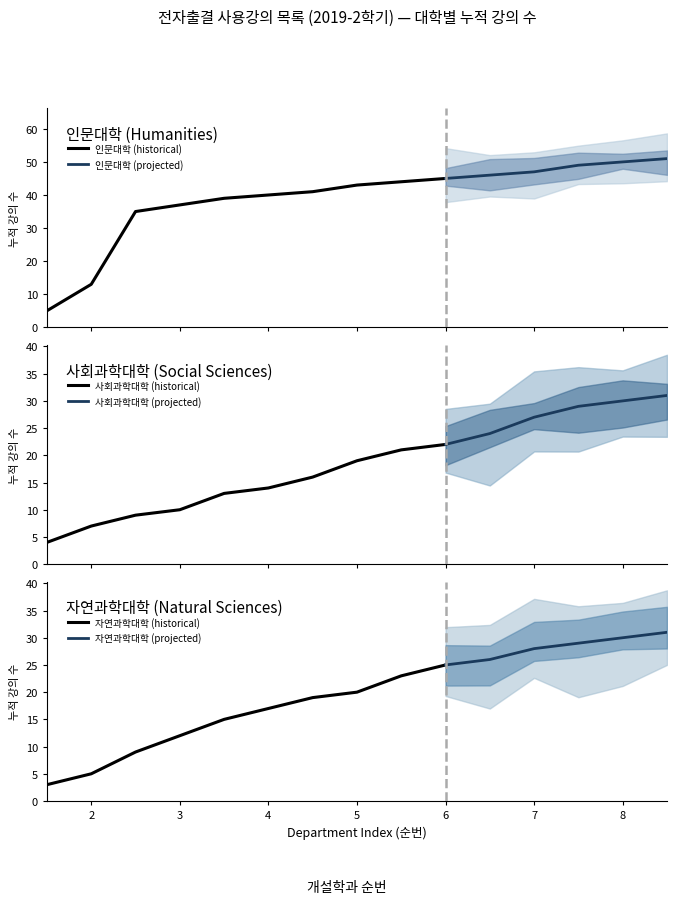

At which label does 자연과학대학 (historical) reach its peak?

6